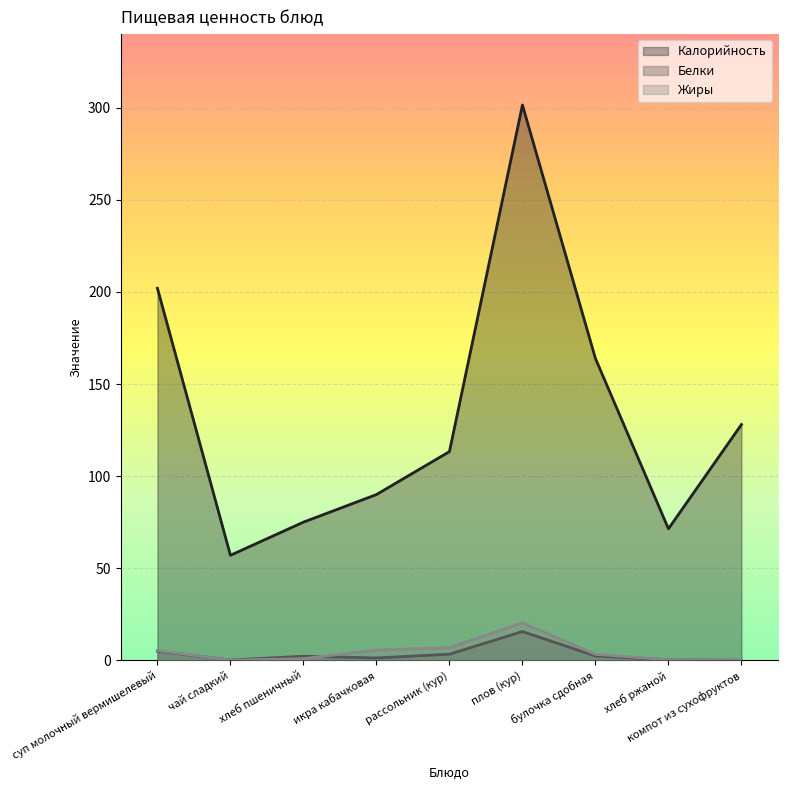

How many series are shown in this chart?

3